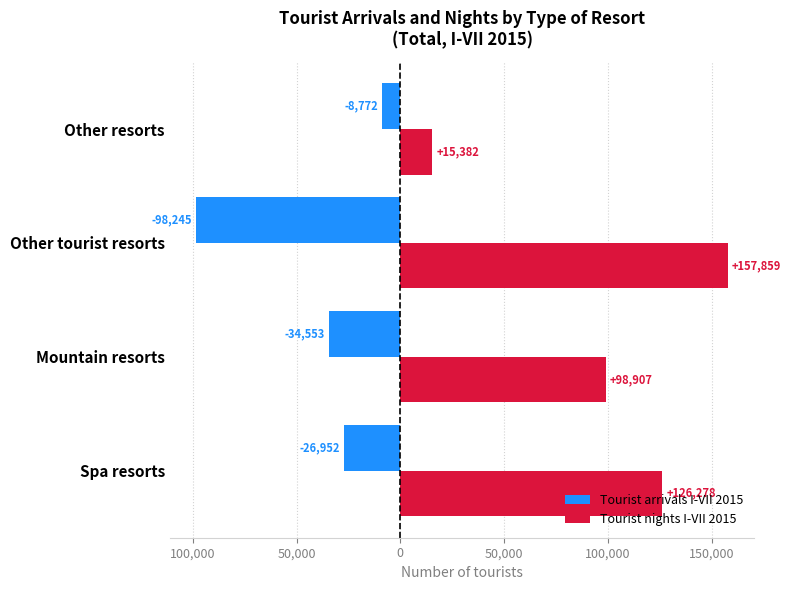

List the series in order of their peak value, lowest first.

Tourist arrivals I-VII 2015, Tourist nights I-VII 2015